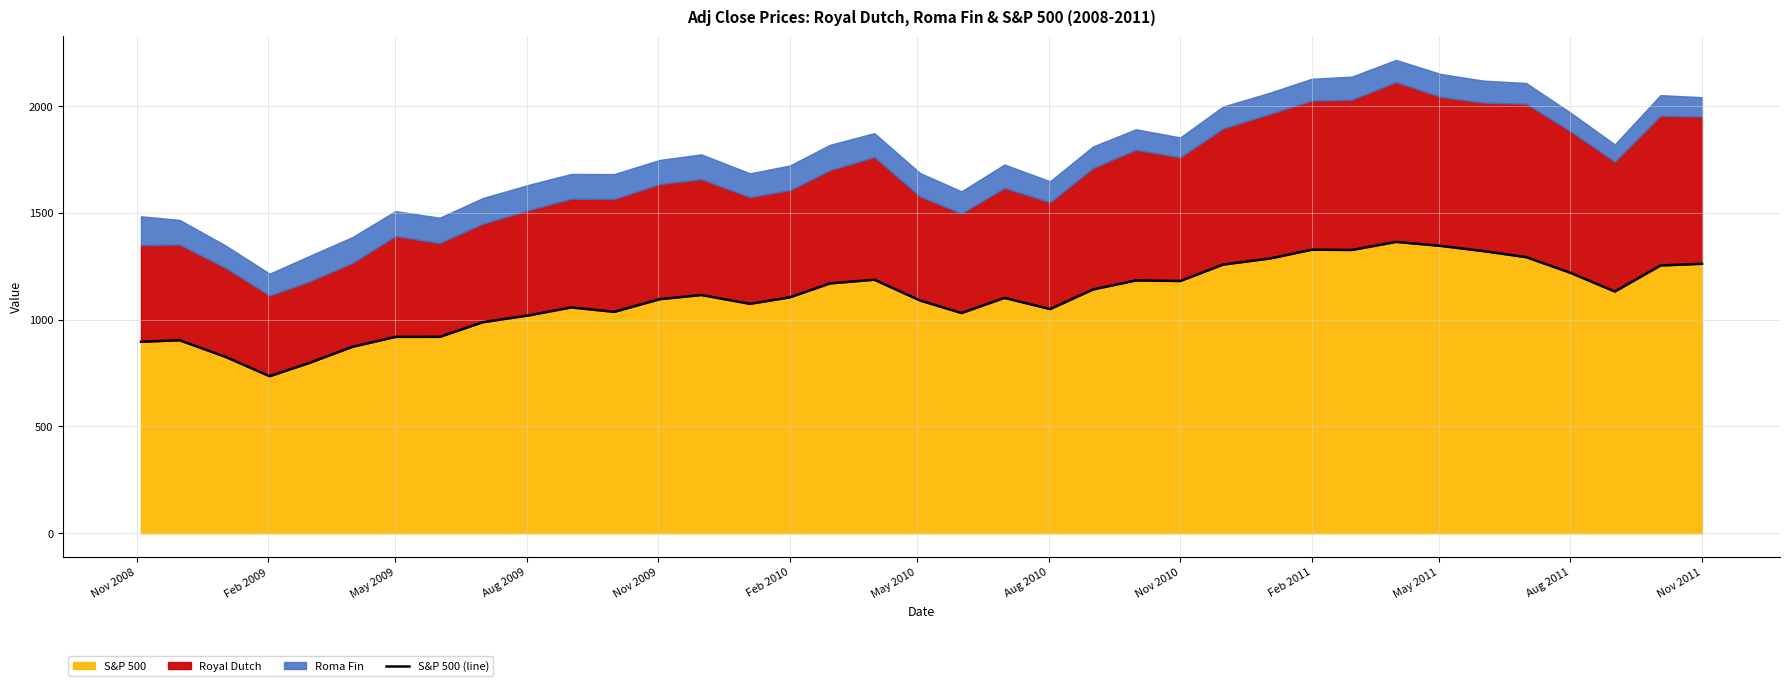

How many points are lower than both their immediate neighbors (excluding endpoints)?

8